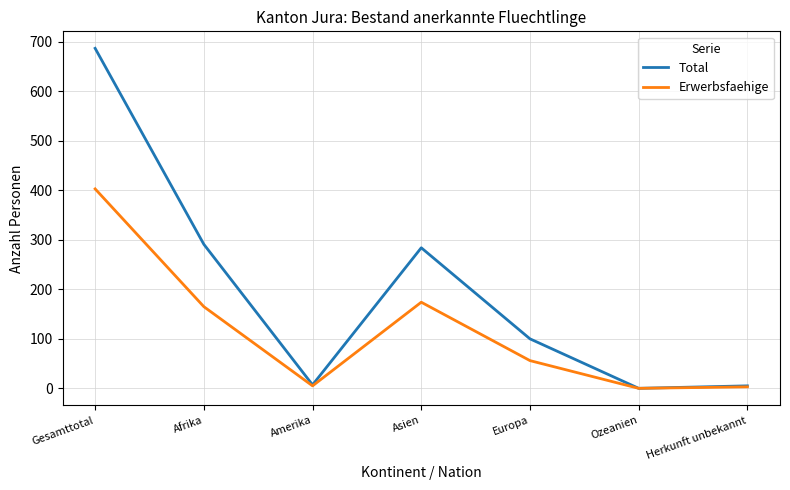

How many interior local peaks does the Erwerbsfaehige series have?

1